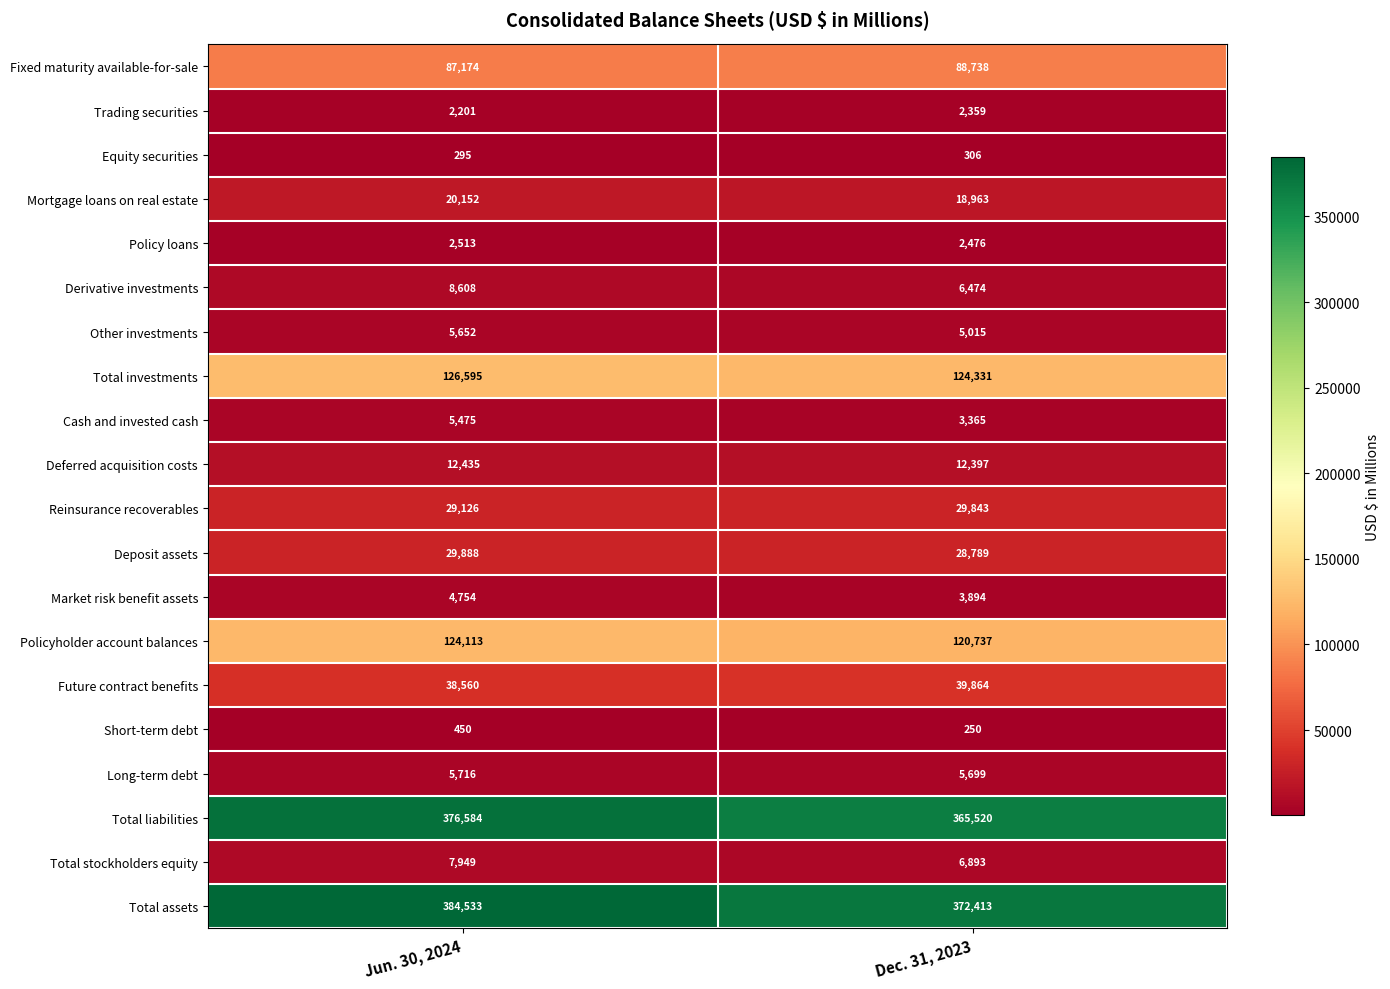

What is the difference between the maximum and minimum values in the Future contract benefits series?

1304